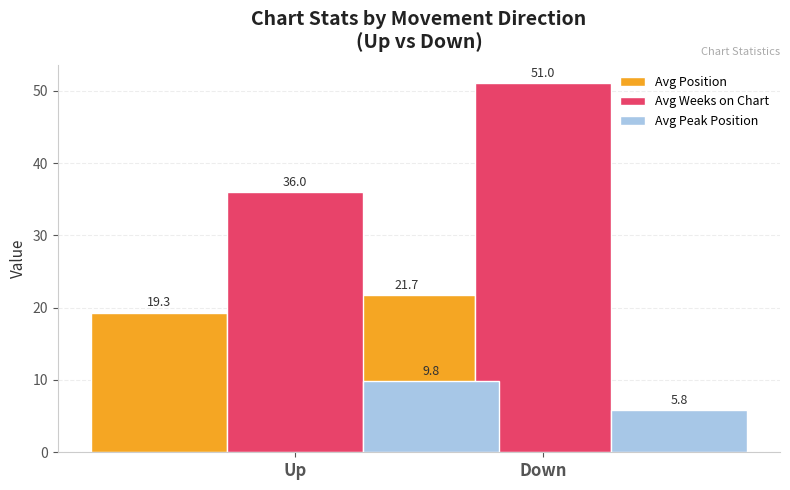

The Avg Peak Position series shows 5.8 at Down. True or false?

True